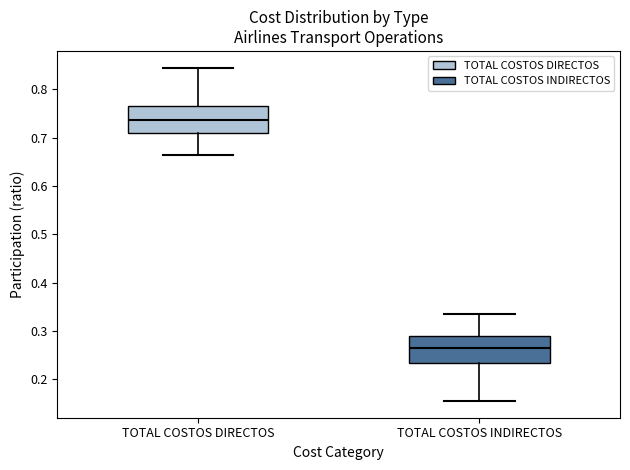

Reading left to right, transcribe this box plot: for each box, give where its median line is, the range the box spans, and where its two whiskers end, as read against the y-axis. The values are not printed on the chart, so give them approximately, as read against the axis.

TOTAL COSTOS DIRECTOS: median 0.74, box 0.71 to 0.77, whiskers 0.66 to 0.84
TOTAL COSTOS INDIRECTOS: median 0.26, box 0.23 to 0.29, whiskers 0.16 to 0.34